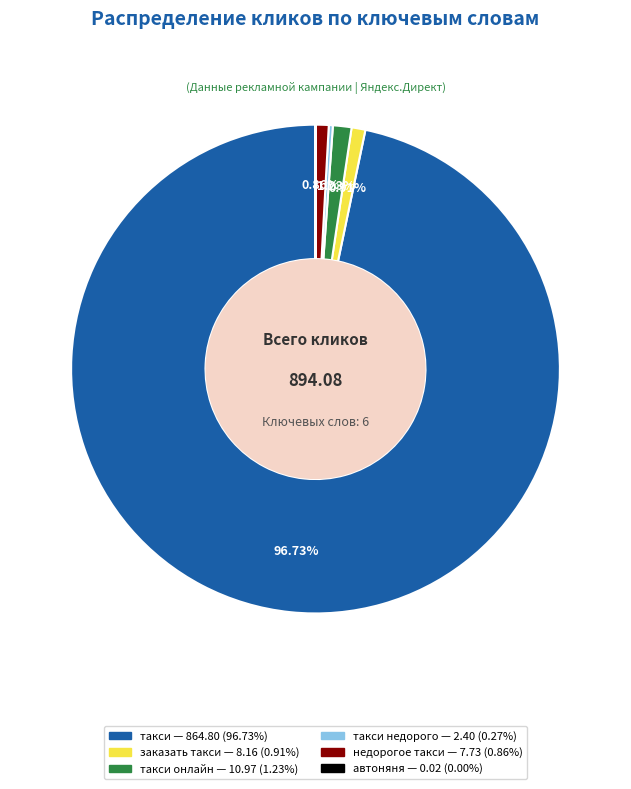

Does any single category account for the majority?

Yes